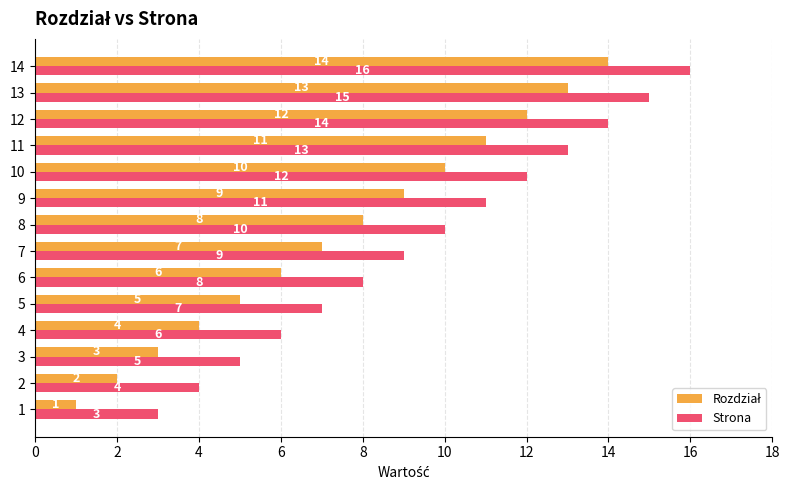

Which series has the largest total across all categories?

Strona